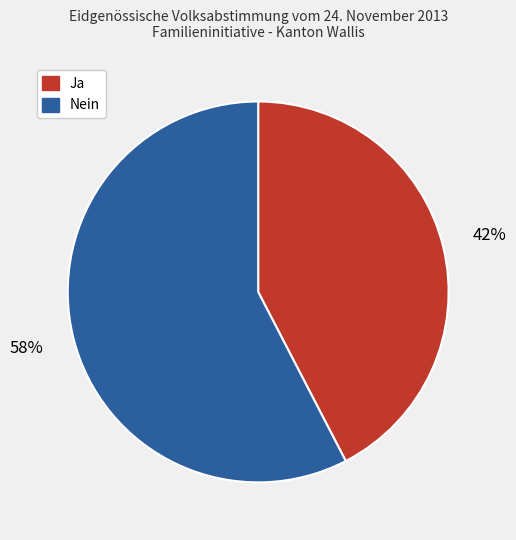

Do Ja and Nein together represent more than half of the pie?

Yes